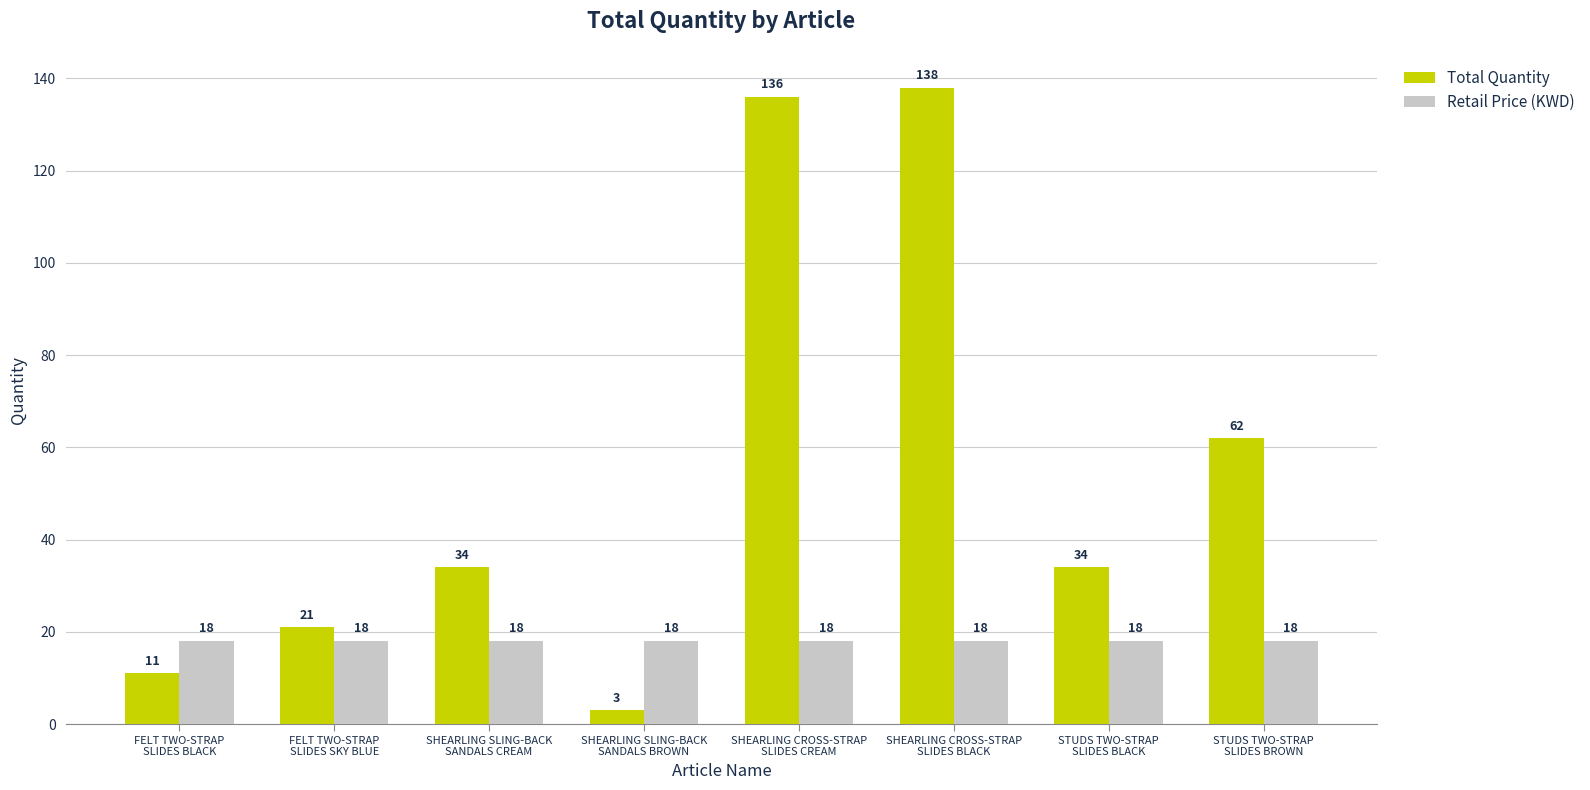

What value does the Total Quantity series have at SHEARLING SLING-BACK
SANDALS BROWN, to the nearest 5?

5